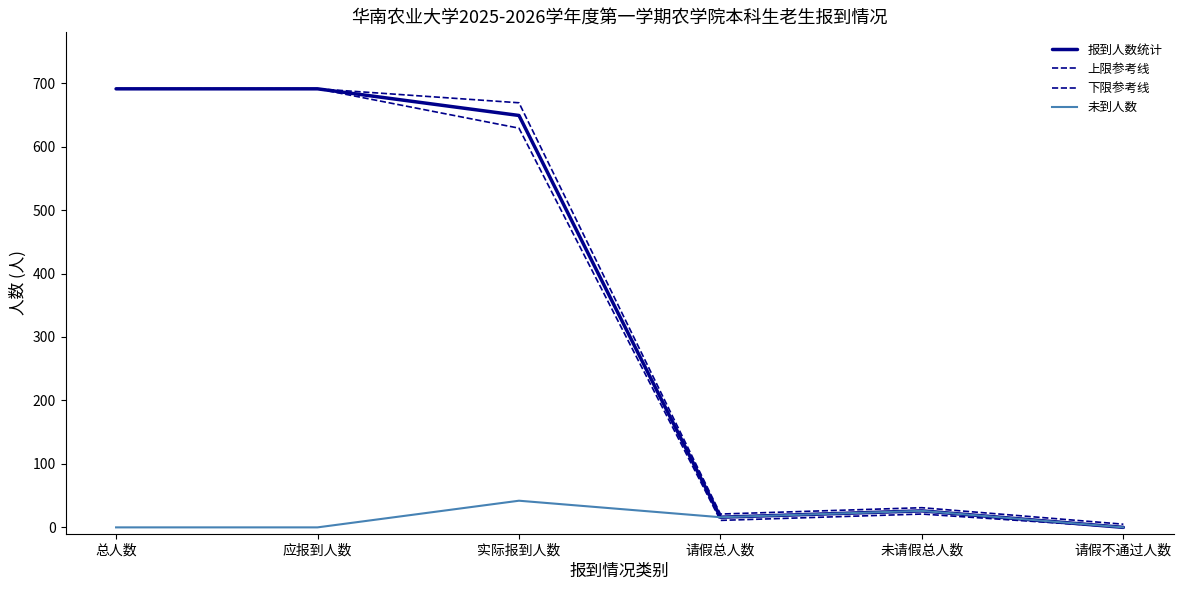

What is the maximum value shown in the chart?

691